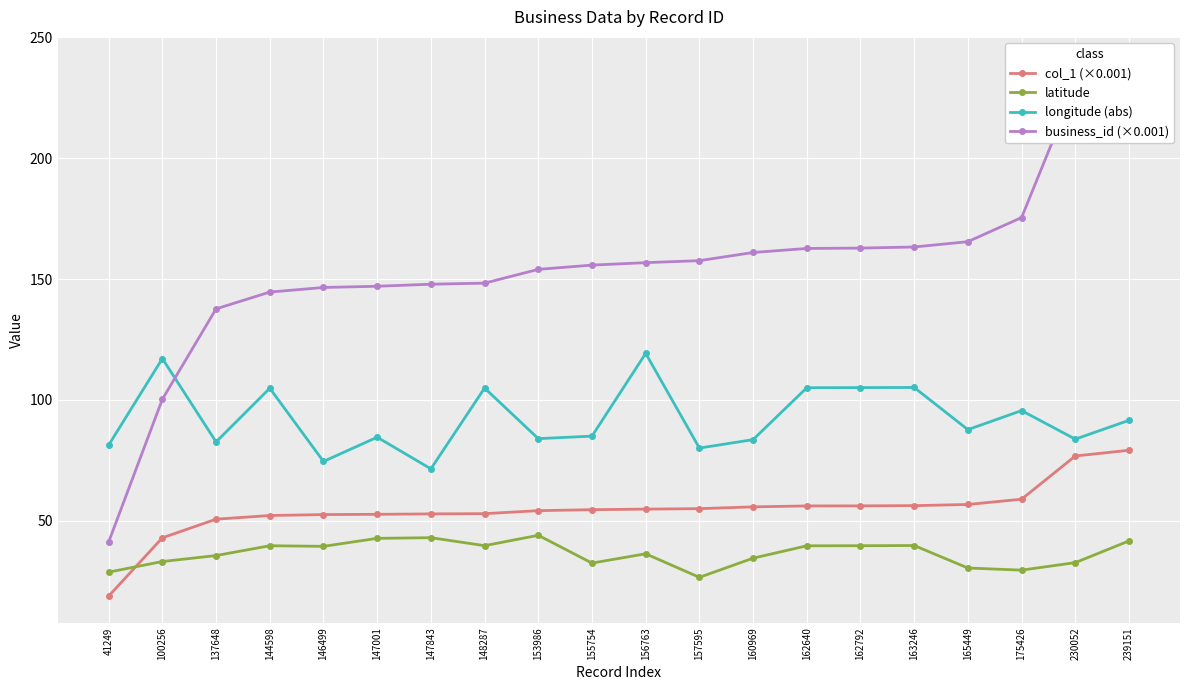

True or false: longitude (abs) and latitude intersect in this chart.

False